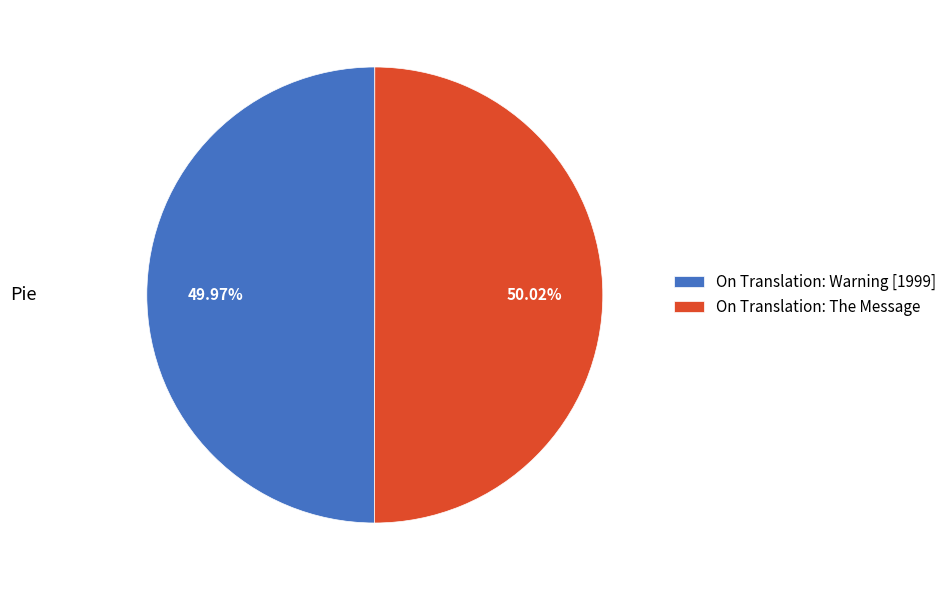

True or false: On Translation: The Message accounts for 50% of the total.

True